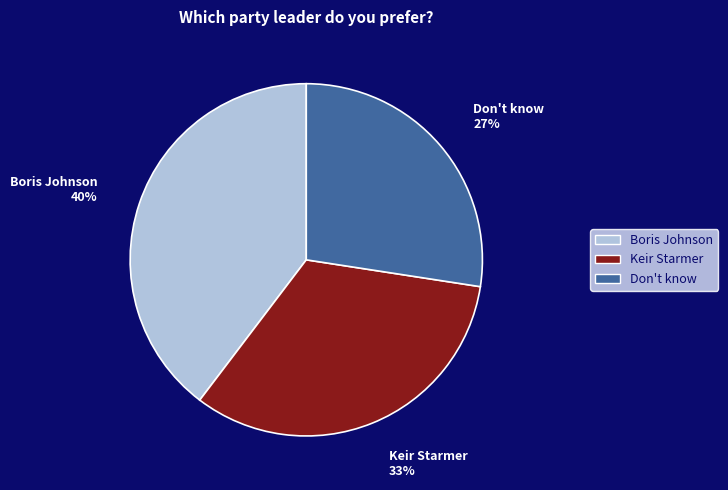

Combined, do Boris Johnson and Don't know account for over 50%?

Yes